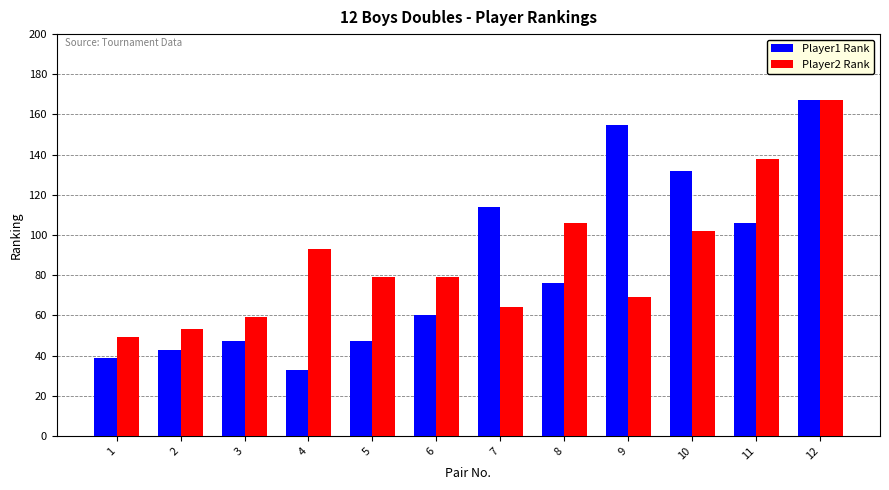

How many categories are shown in the chart?

12